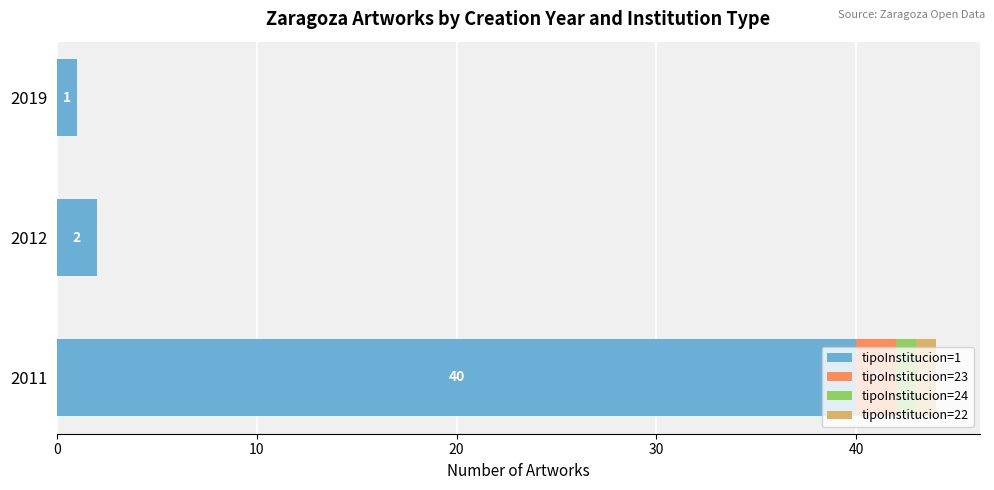

Count the number of data series in this chart.

4